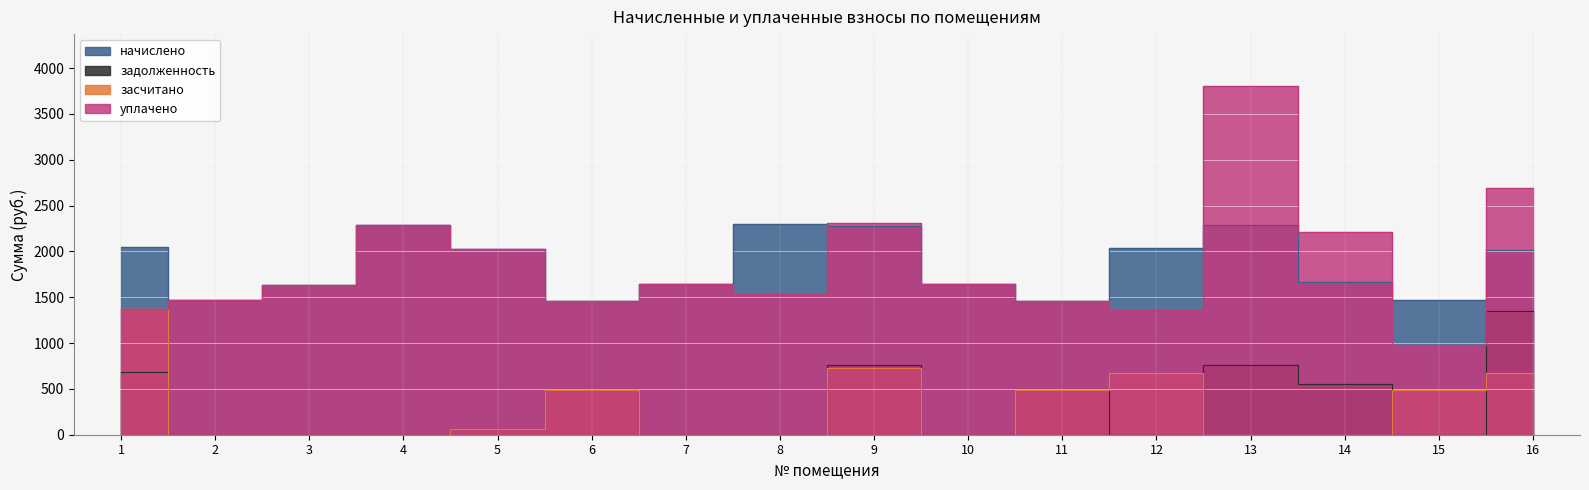

Reading right to left, what are all the values shown in this chart?

начислено: 2020.0	1470.1	1660.7	2291.2	2034.6	1459.1	1649.7	2276.6	2302.3	1646.0	1462.7	2023.6	2283.9	1631.4	1470.1	2053.0
задолженность: 1346.6	0.0	553.6	763.8	0.0	486.4	0.0	758.9	0.0	0.0	487.6	63.5	0.0	0.0	0.0	684.3
засчитано: 673.3	490.0	0.0	0.0	678.2	486.4	0.0	722.7	0.0	0.0	487.6	63.5	0.0	0.0	0.0	1368.6
уплачено: 2693.3	980.0	2214.3	3800.4	1356.4	1459.1	1649.7	2312.8	1539.6	1646.0	1462.7	2023.6	2283.9	1631.4	1470.1	1368.6